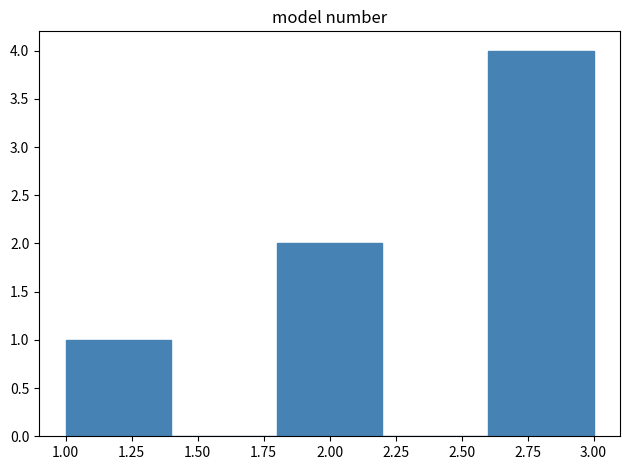

Over which range of the x-axis is the bar tallest?

2.6 to 3.0